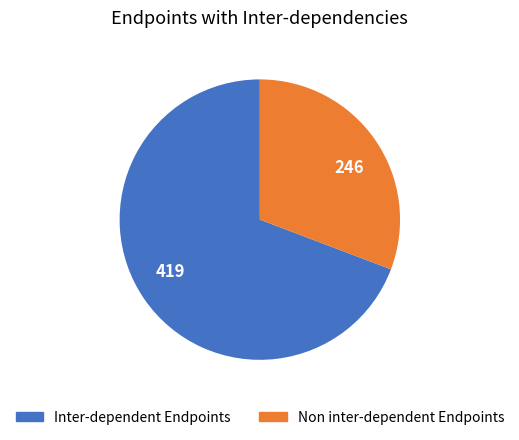

Do 419 and 246 together represent more than half of the pie?

Yes